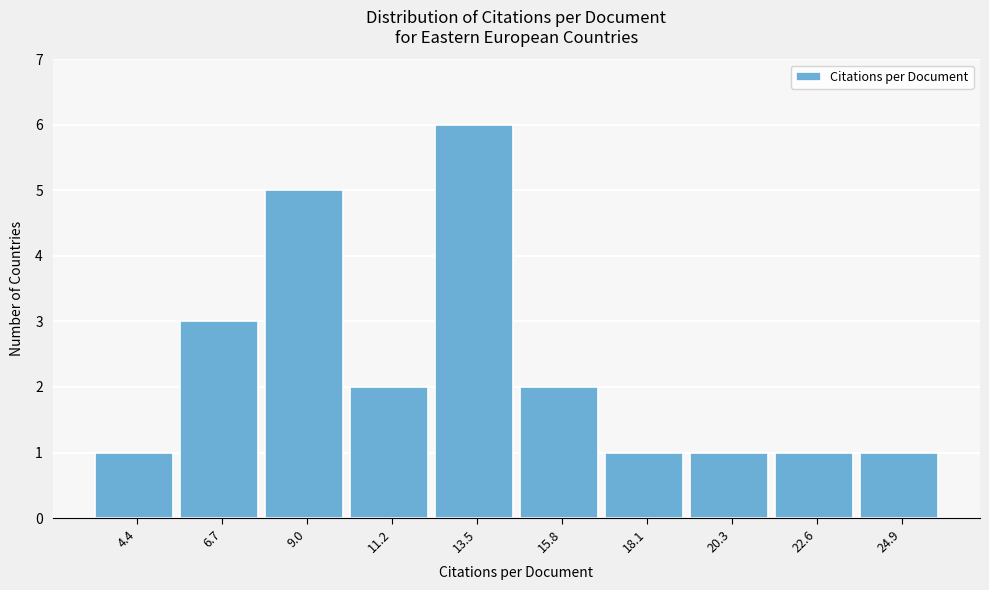

Reading right to left, transcribe all the data shown in this chart.

24.9=1	22.6=1	20.3=1	18.1=1	15.8=2	13.5=6	11.2=2	9.0=5	6.7=3	4.4=1